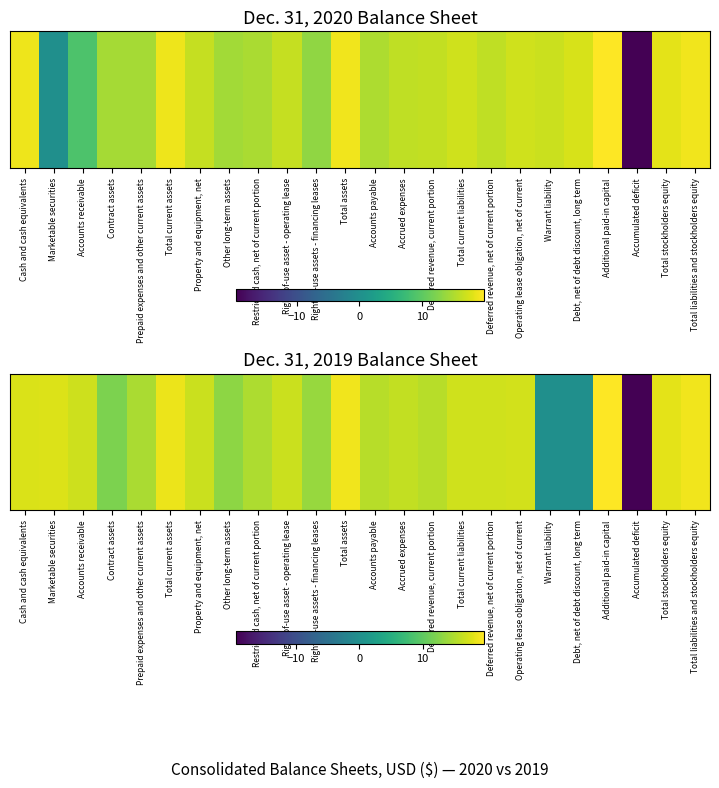

Rank the categories by value from highest to lowest.

Additional paid-in capital, Total assets, Total liabilities and stockholders equity, Total current assets, Total stockholders equity, Marketable securities, Cash and cash equivalents, Operating lease obligation, net of current, Total current liabilities, Deferred revenue, net of current portion, Accounts receivable, Right-of-use asset - operating lease, Property and equipment, net, Accrued expenses, Accounts payable, Deferred revenue, current portion, Restricted cash, net of current portion, Prepaid expenses and other current assets, Right-of-use assets - financing leases, Other long-term assets, Contract assets, Warrant liability, Debt, net of debt discount, long term, Accumulated deficit